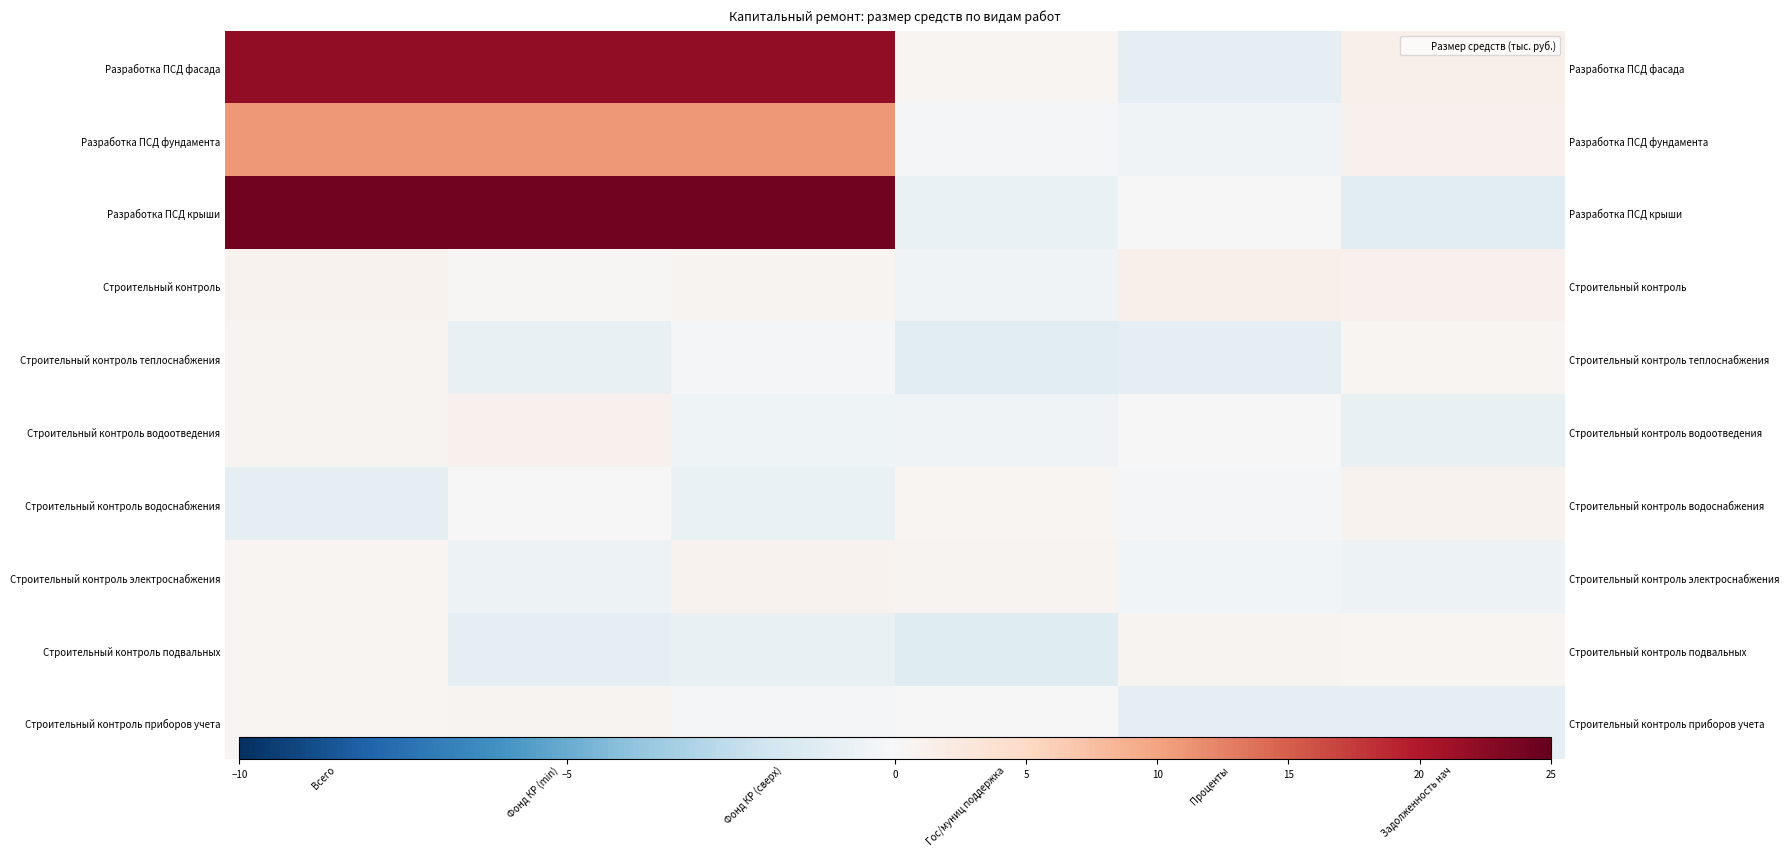

The Строительный контроль приборов учета series shows 0.1 at Гос/муниц поддержка. True or false?

False